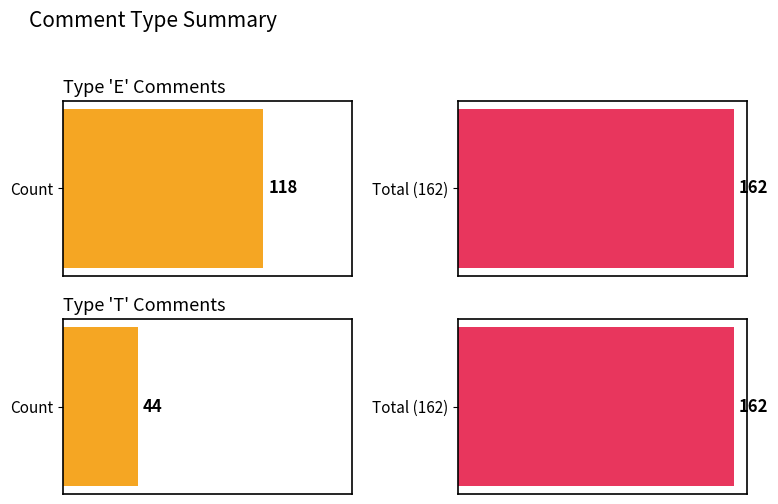

Are the bars grouped side by side (vs. stacked)?

No